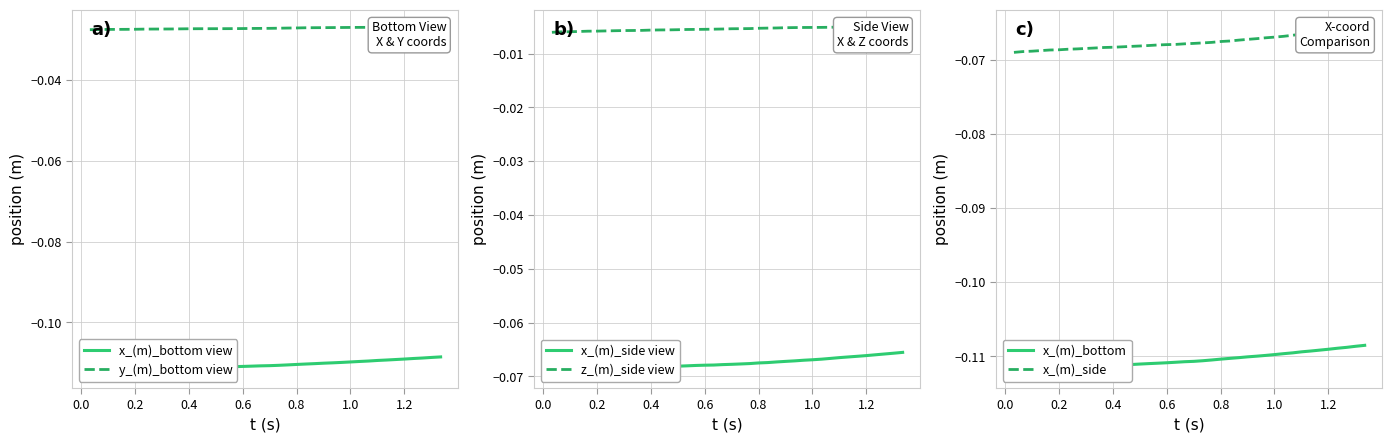

True or false: x_(m)_side and x_(m)_bottom view cross at least once.

False